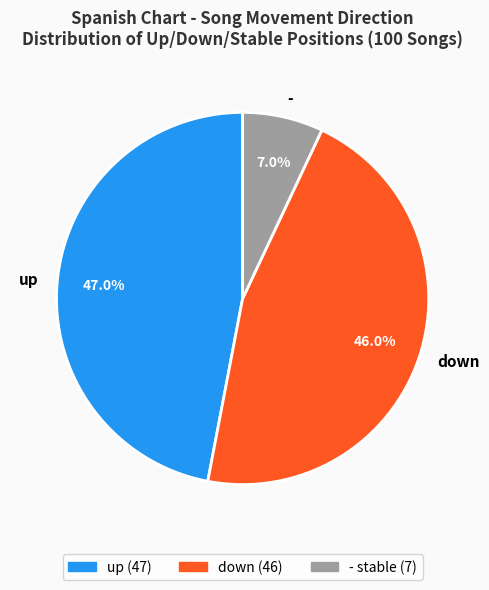

Approximately how many times larger is the value at - compared to down?

0.2